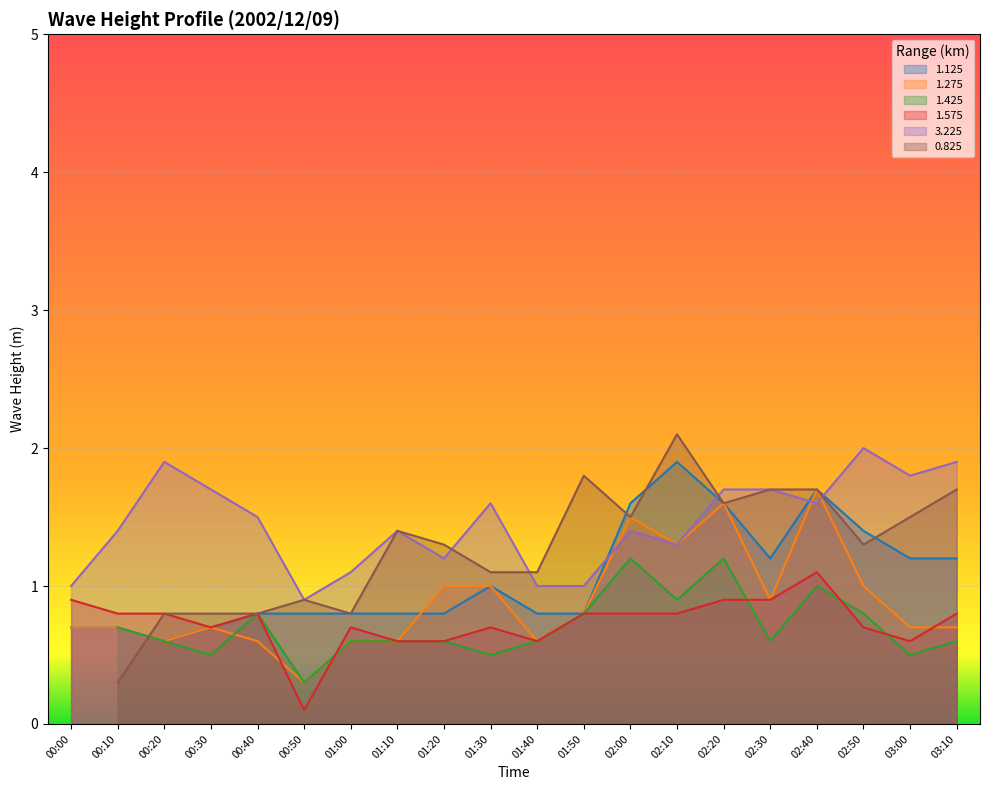

What is the difference between the highest and lowest values at 00:20?

1.3